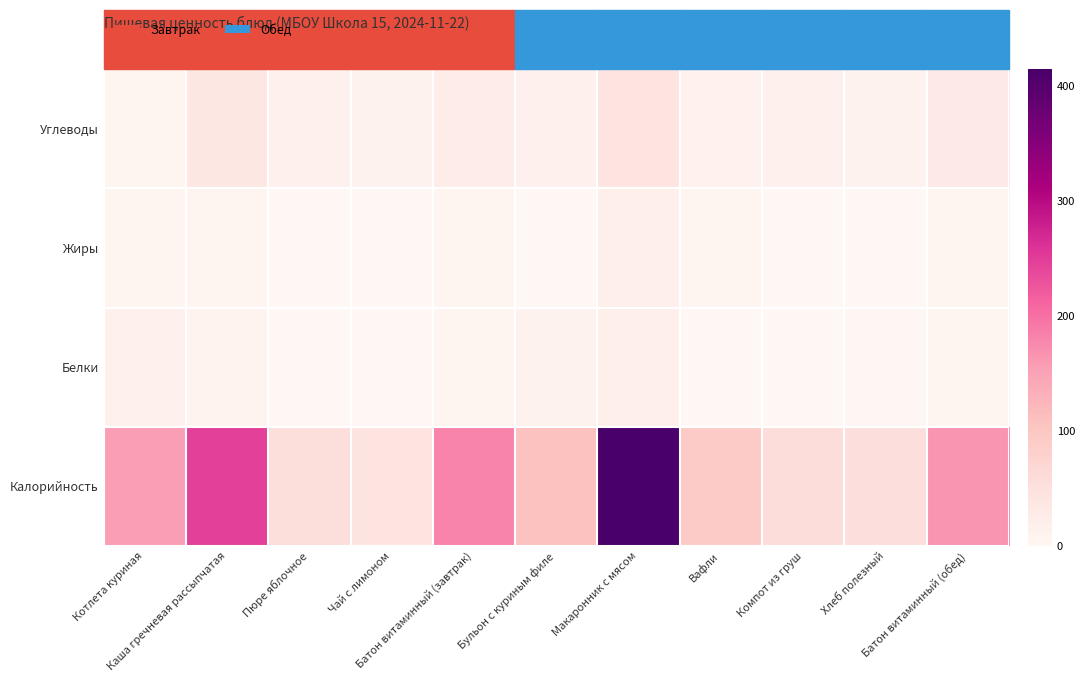

Which category has the lowest value across all series?

Пюре яблочное